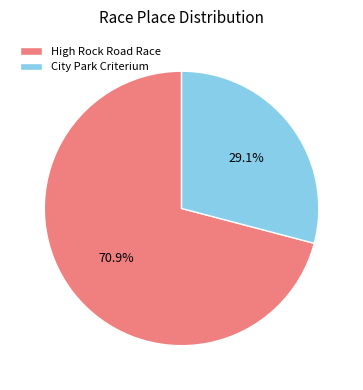

Which slice is the smallest?

City Park Criterium